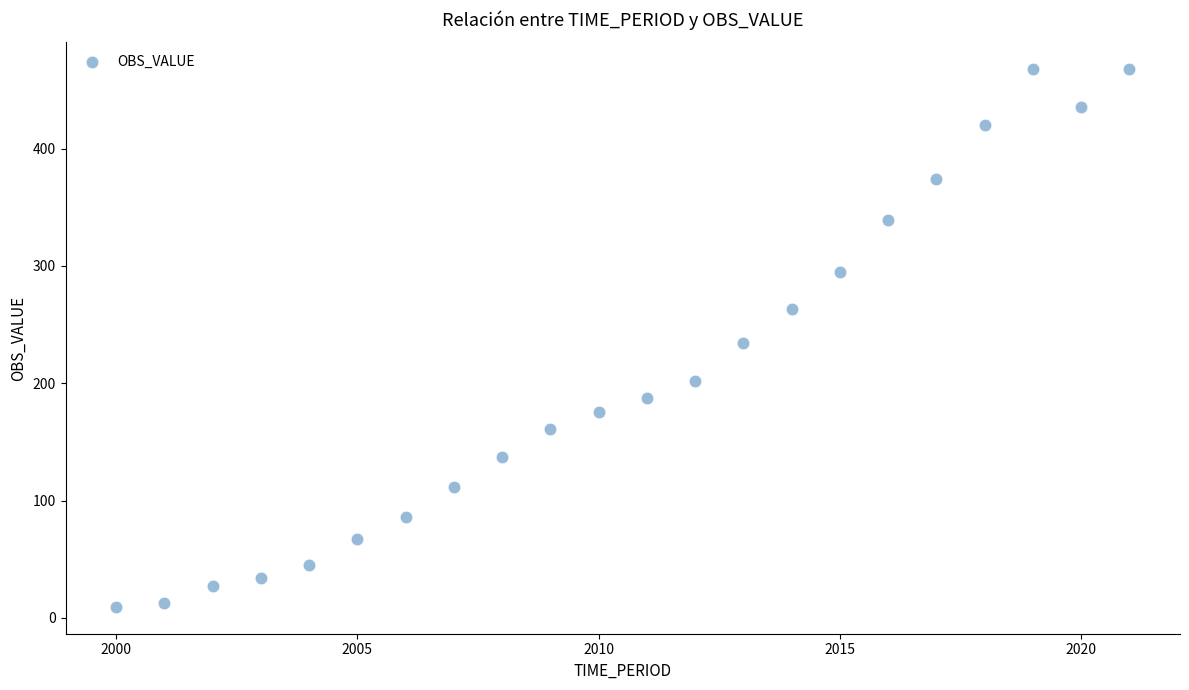

What is the range of Y values (max minus min)?

458.4